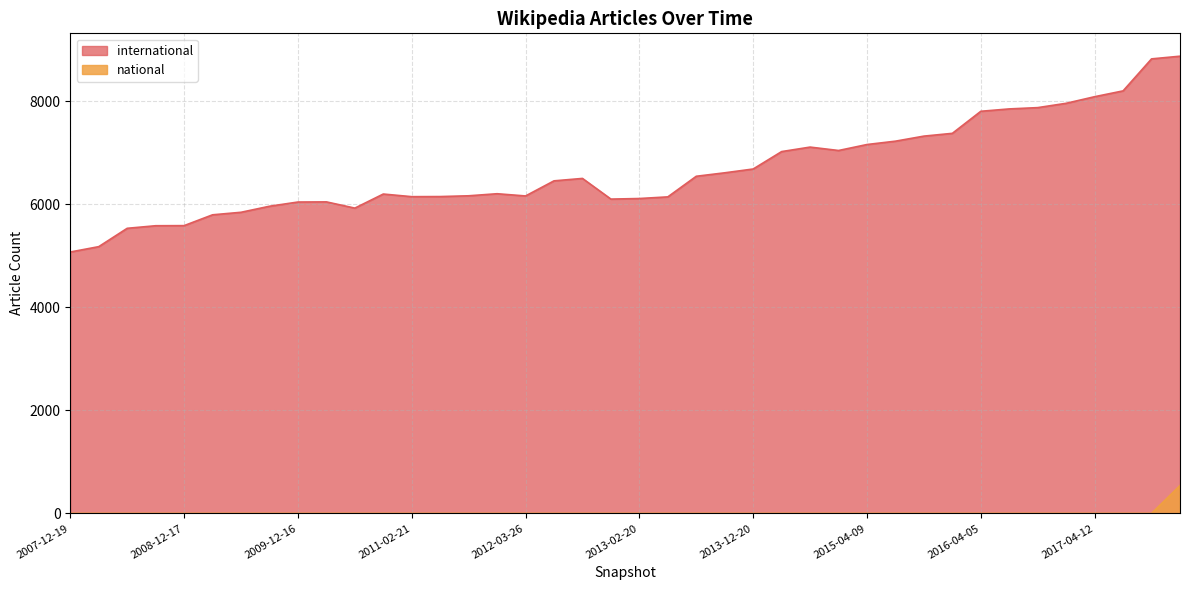

At 2010-07-26, list the series in order from smallest to largest.

national, international